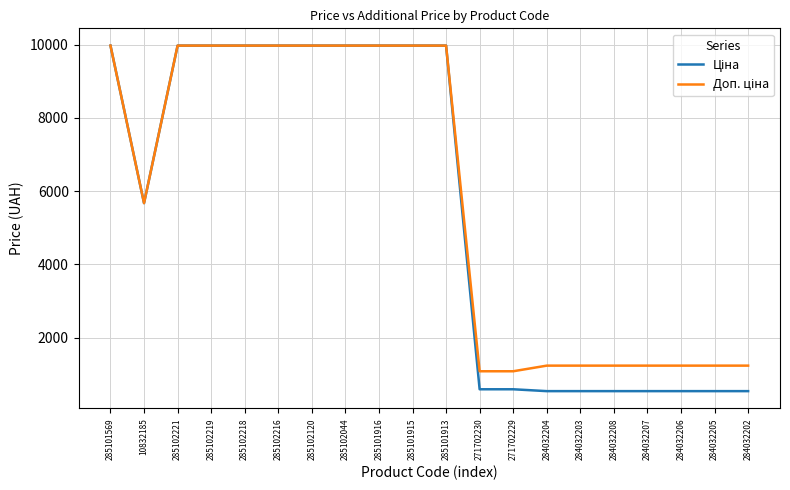

What is the total value across all series at 284032206?

1774.4